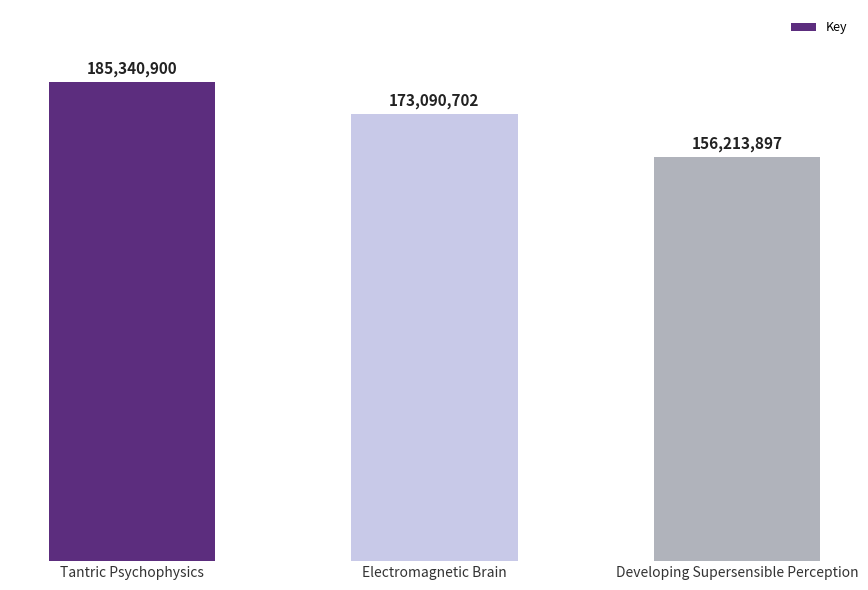

Approximately how many times larger is the value at Tantric Psychophysics compared to Developing Supersensible Perception?

1.2